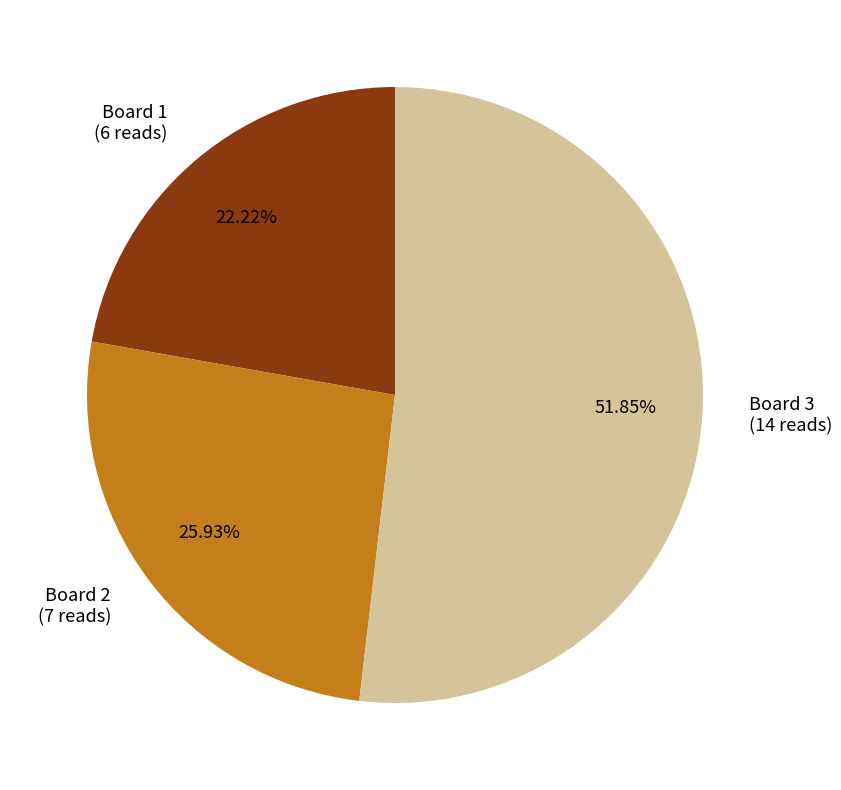

Which has a higher value, Board 2 or Board 3?

Board 3